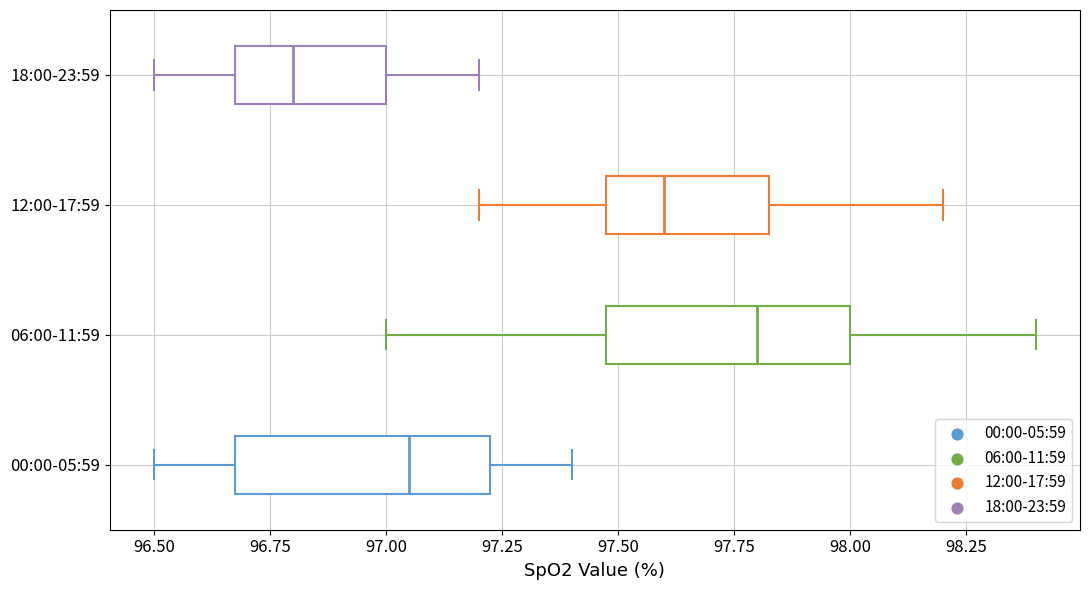

Which box has the furthest to the left median line?

18:00-23:59